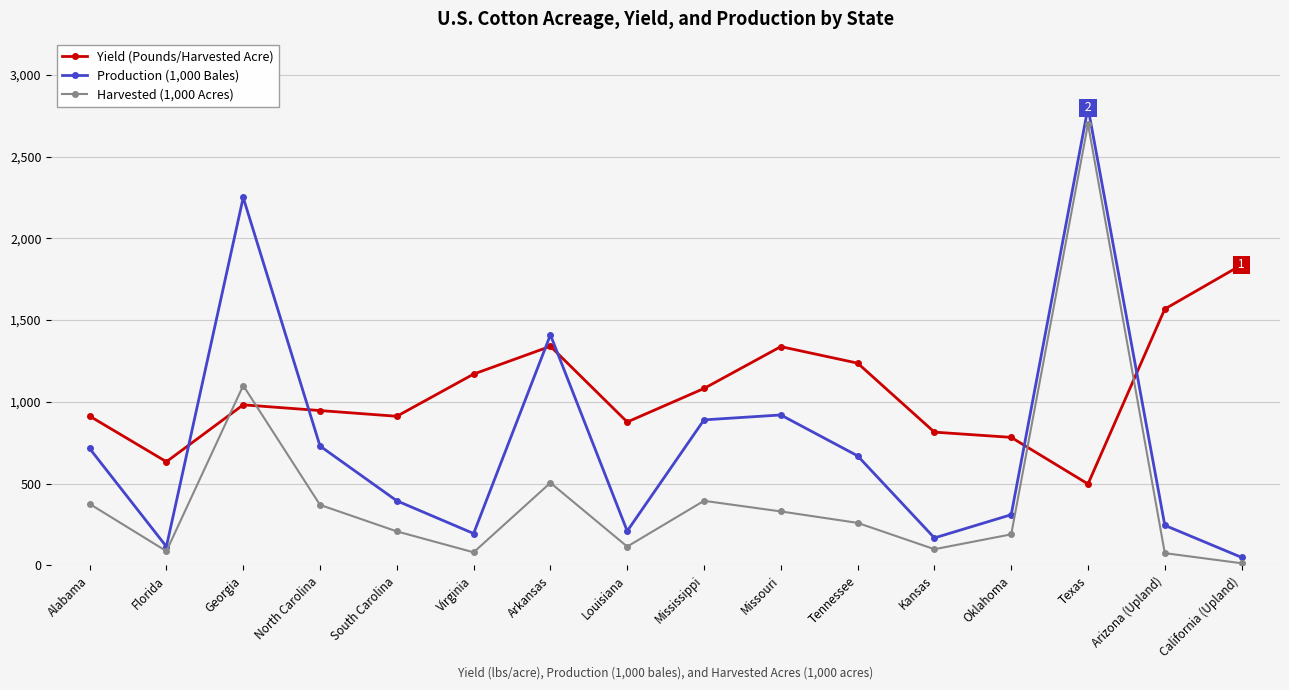

Which category has the highest value across all series?

Texas